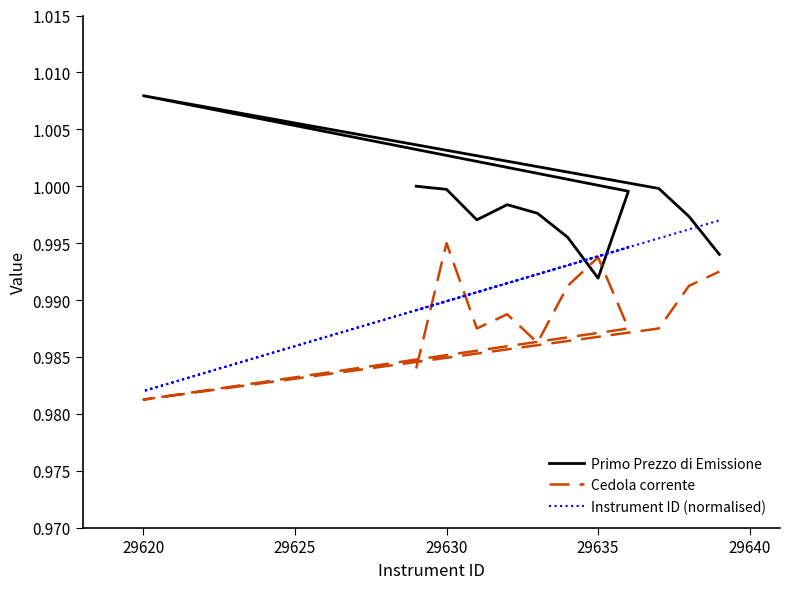

Which series has the largest range (max minus min)?

Primo Prezzo di Emissione